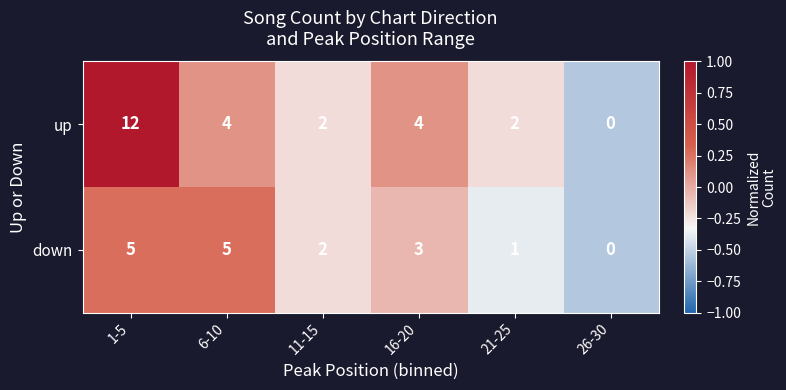

What is the difference between the second highest and minimum values in the down series?

5